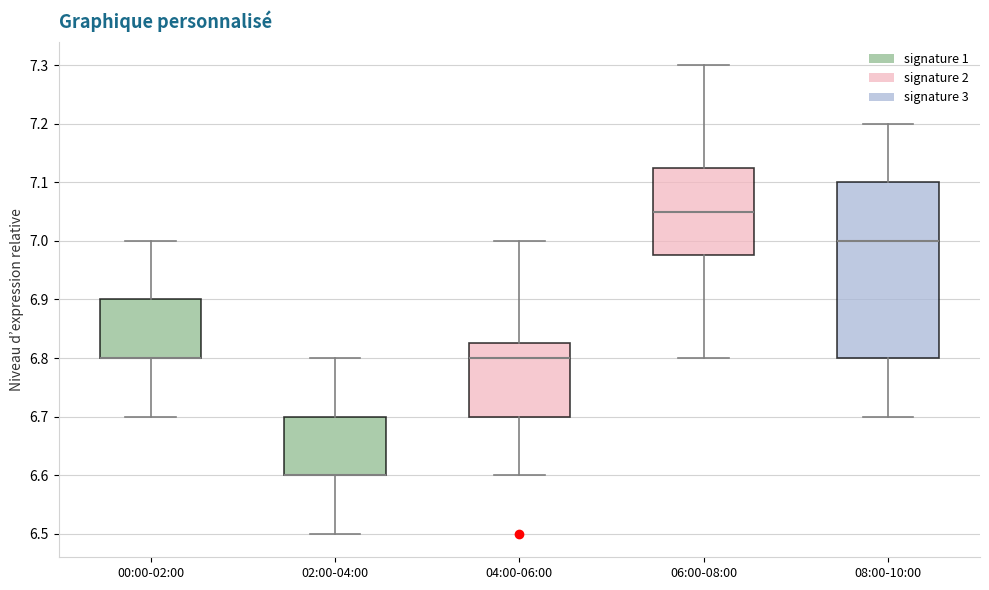

Reading left to right, transcribe this box plot: for each box, give where its median line is, the range the box spans, and where its two whiskers end, as read against the y-axis. The values are not printed on the chart, so give them approximately, as read against the axis.

00:00-02:00: median 6.80 (drawn on the box's lower edge), box 6.80 to 6.90, whiskers 6.70 to 7.00
02:00-04:00: median 6.60 (drawn on the box's lower edge), box 6.60 to 6.70, whiskers 6.50 to 6.80
04:00-06:00: median 6.80, box 6.70 to 6.83, whiskers 6.60 to 7.00
06:00-08:00: median 7.05, box 6.98 to 7.13, whiskers 6.80 to 7.30
08:00-10:00: median 7.00, box 6.80 to 7.10, whiskers 6.70 to 7.20